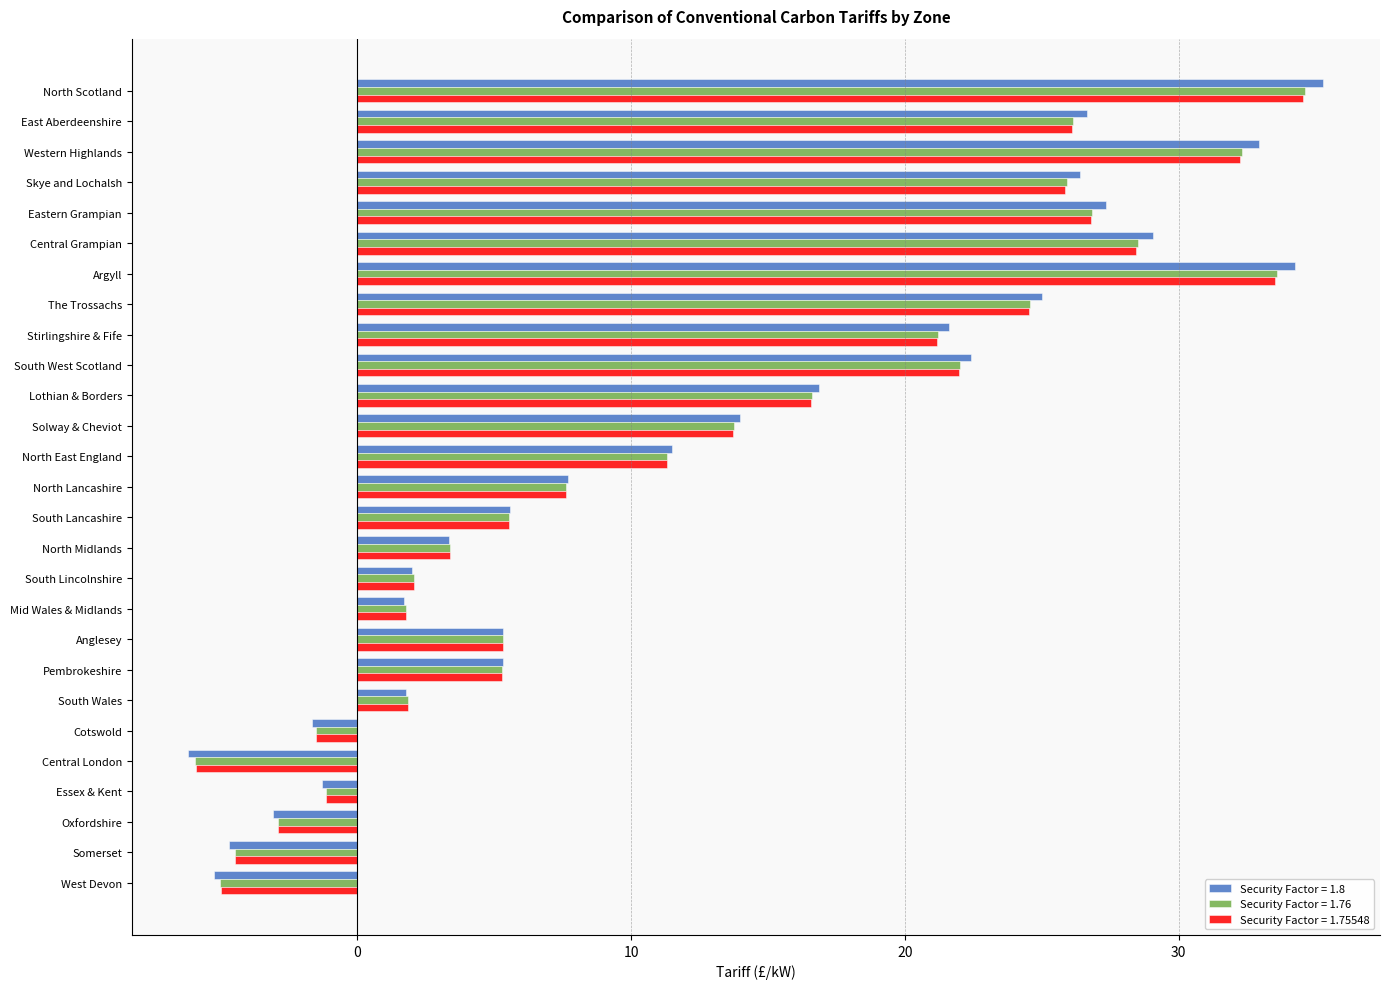

At how many categories does at least one series exceed 6?

14